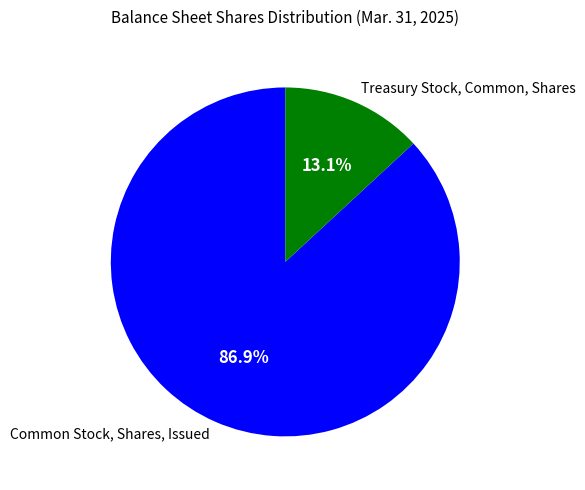

To the nearest percent, what portion does Common Stock, Shares, Issued represent?

87%